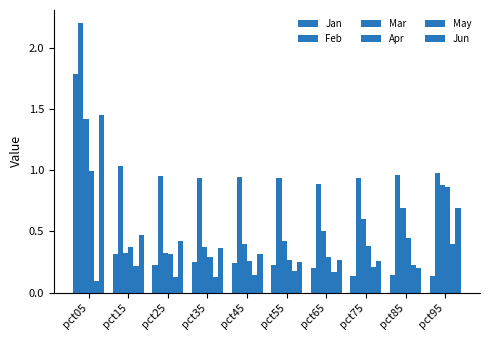

Reading right to left, extract all data points from this chart.

Jan: pct95=0.1	pct85=0.1	pct75=0.1	pct65=0.2	pct55=0.2	pct45=0.2	pct35=0.3	pct25=0.2	pct15=0.3	pct05=1.8
Feb: pct95=1.0	pct85=1.0	pct75=0.9	pct65=0.9	pct55=0.9	pct45=0.9	pct35=0.9	pct25=1.0	pct15=1.0	pct05=2.2
Mar: pct95=0.9	pct85=0.7	pct75=0.6	pct65=0.5	pct55=0.4	pct45=0.4	pct35=0.4	pct25=0.3	pct15=0.3	pct05=1.4
Apr: pct95=0.9	pct85=0.4	pct75=0.4	pct65=0.3	pct55=0.3	pct45=0.3	pct35=0.3	pct25=0.3	pct15=0.4	pct05=1.0
May: pct95=0.4	pct85=0.2	pct75=0.2	pct65=0.2	pct55=0.2	pct45=0.1	pct35=0.1	pct25=0.1	pct15=0.2	pct05=0.1
Jun: pct95=0.7	pct85=0.2	pct75=0.3	pct65=0.3	pct55=0.3	pct45=0.3	pct35=0.4	pct25=0.4	pct15=0.5	pct05=1.4